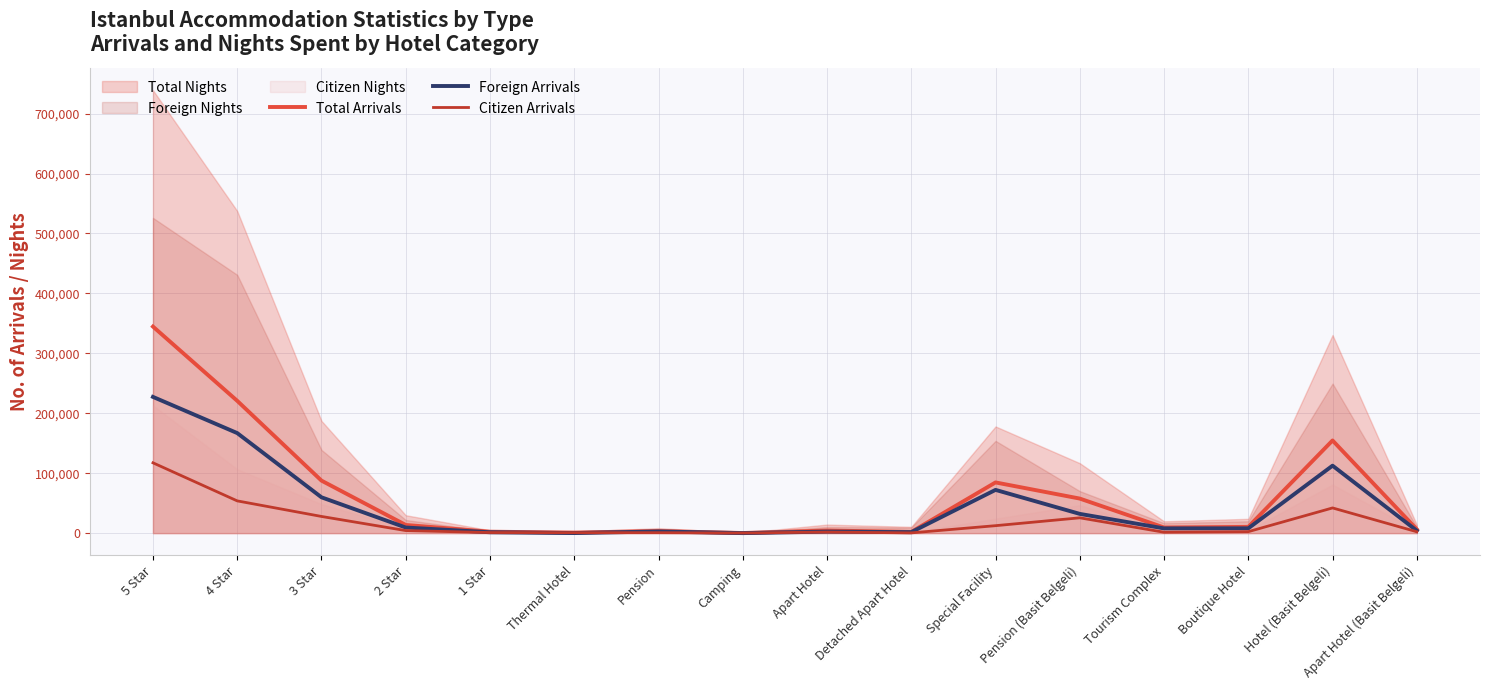

What is the value of the Total Arrivals point at the 7th from the left?

3525